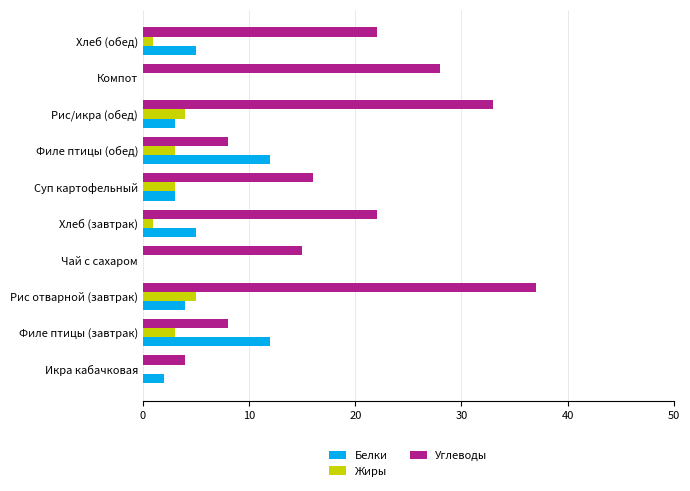

What is the greatest value displayed?

37